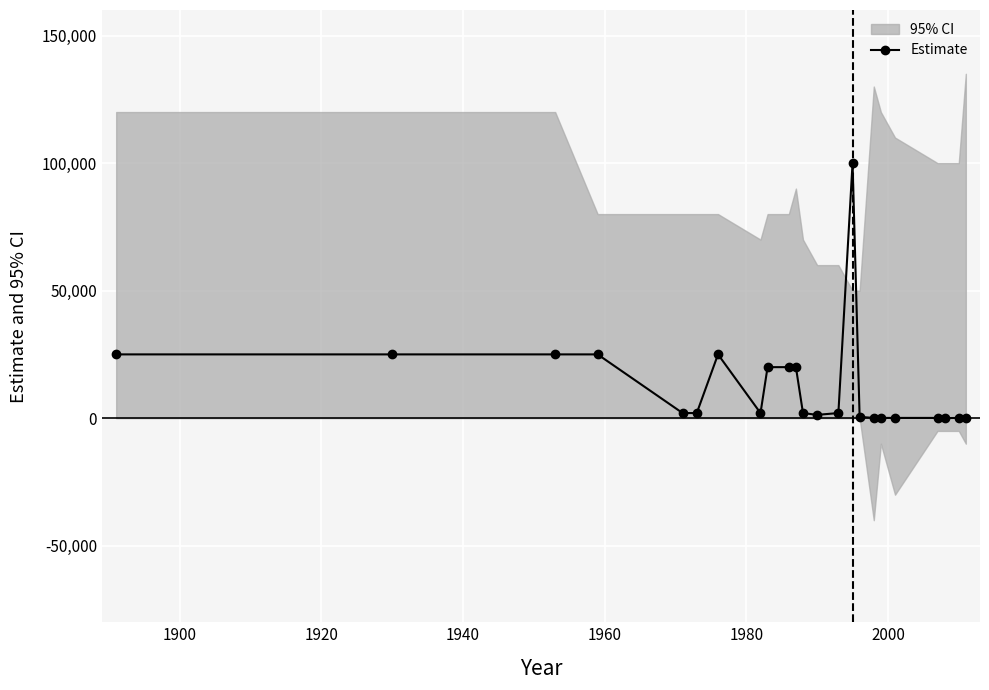

True or false: Estimate has more than 1 points higher than both neighbors.

True